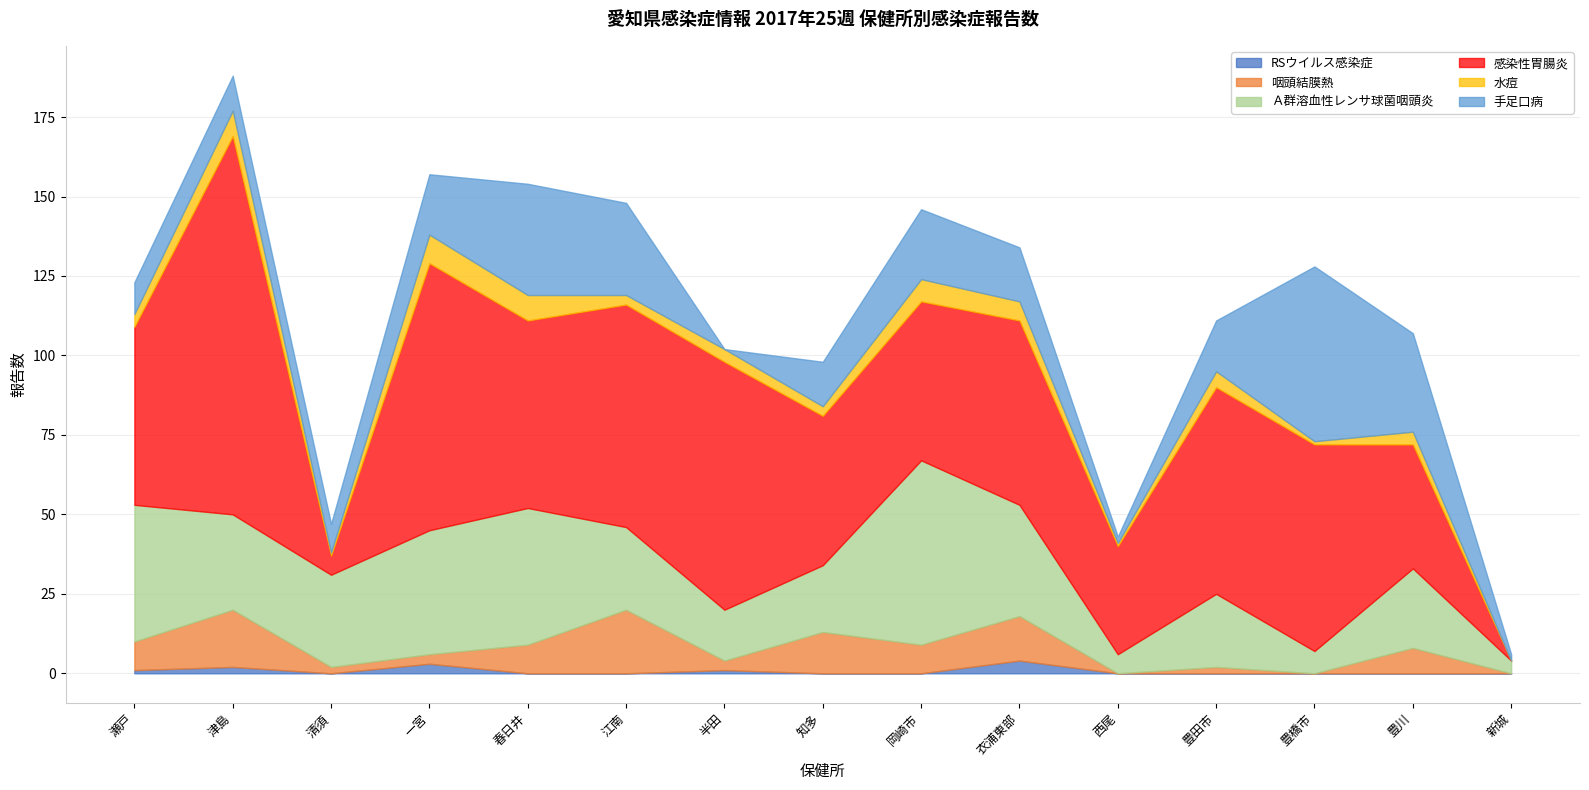

What is the sum of all Ａ群溶血性レンサ球菌咽頭炎 values?

405